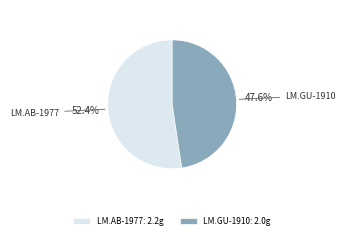

To the nearest percent, what is the difference between the largest and smallest slice percentages?

5%